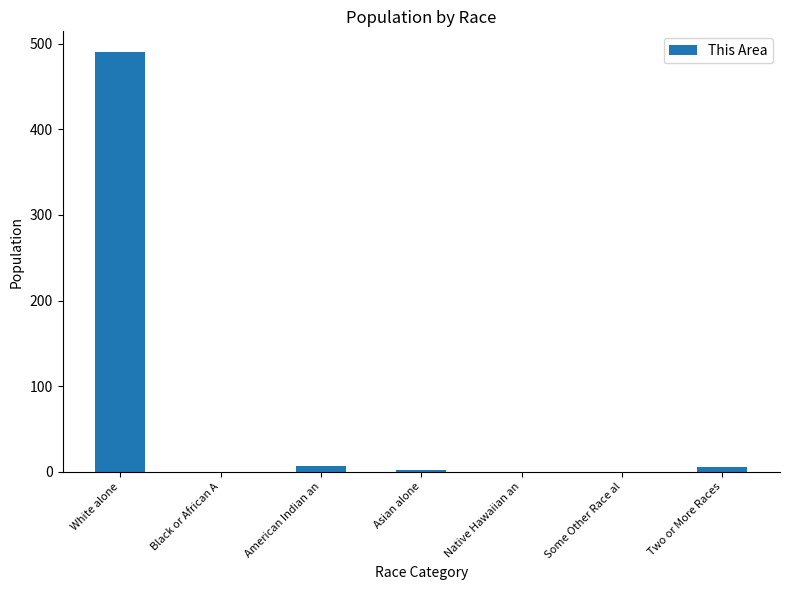

At which label is the value closest to 245?

American Indian an